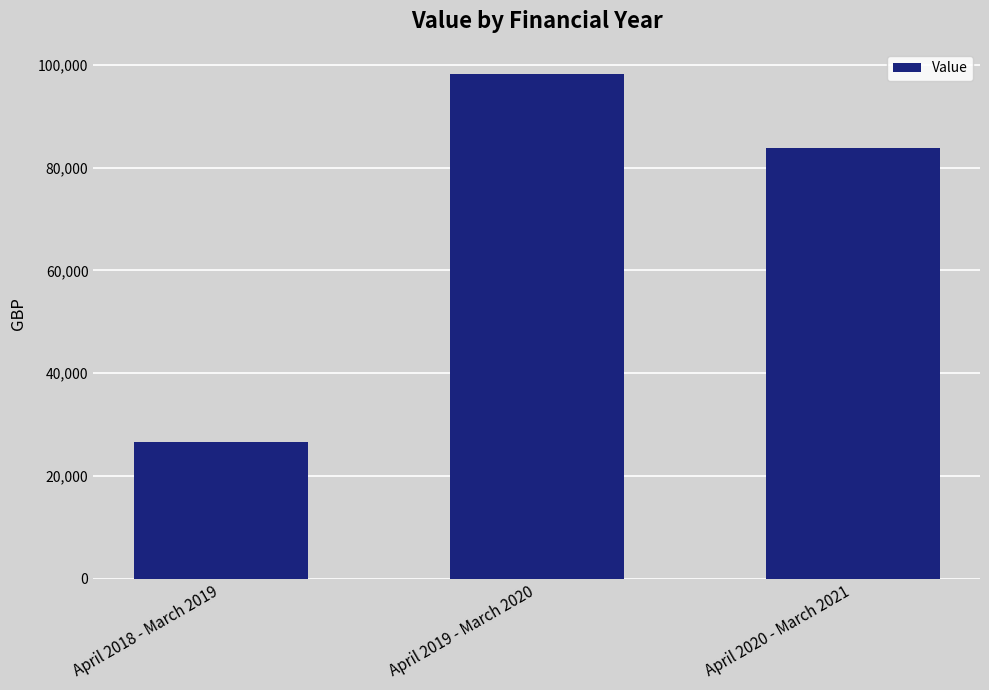

Which label corresponds to the smallest value in the chart?

April 2018 - March 2019